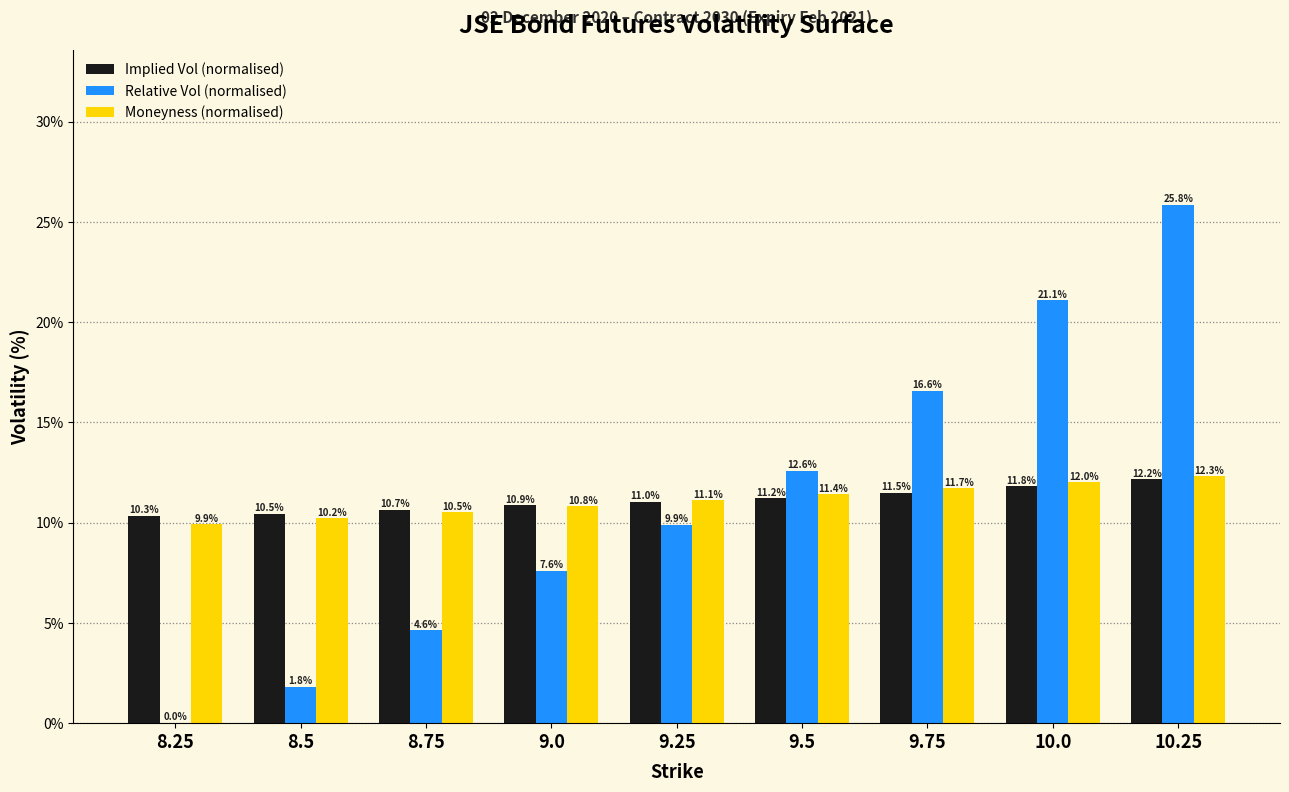

Reading right to left, transcribe all the data shown in this chart.

Implied Vol (normalised): 10.25=12.2	10.0=11.8	9.75=11.5	9.5=11.2	9.25=11.0	9.0=10.9	8.75=10.7	8.5=10.5	8.25=10.3
Relative Vol (normalised): 10.25=25.8	10.0=21.1	9.75=16.6	9.5=12.6	9.25=9.9	9.0=7.6	8.75=4.6	8.5=1.8	8.25=0.0
Moneyness (normalised): 10.25=12.3	10.0=12.0	9.75=11.7	9.5=11.4	9.25=11.1	9.0=10.8	8.75=10.5	8.5=10.2	8.25=9.9